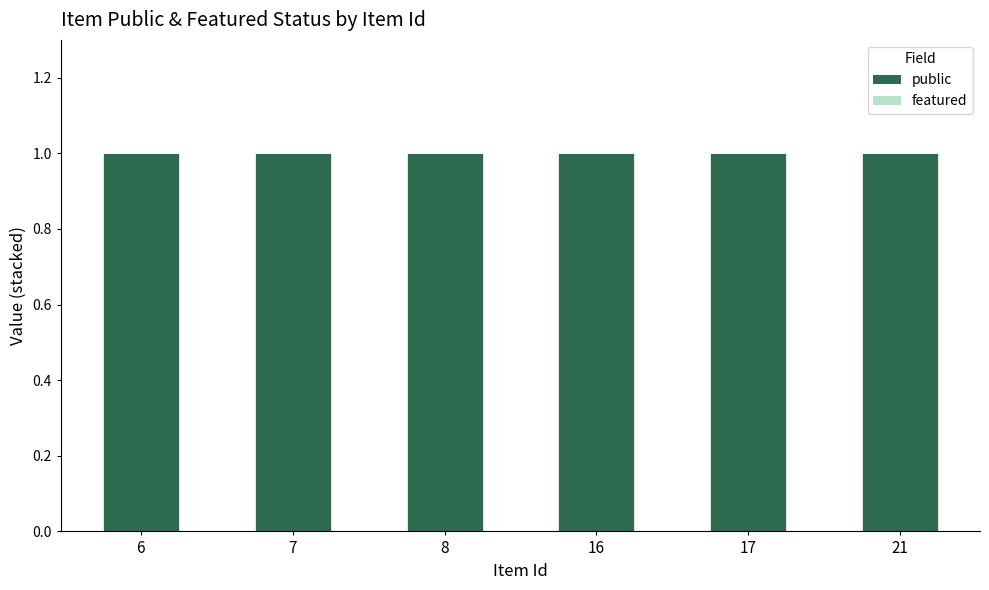

What is the value of the public bar at the 5th from the left?

1